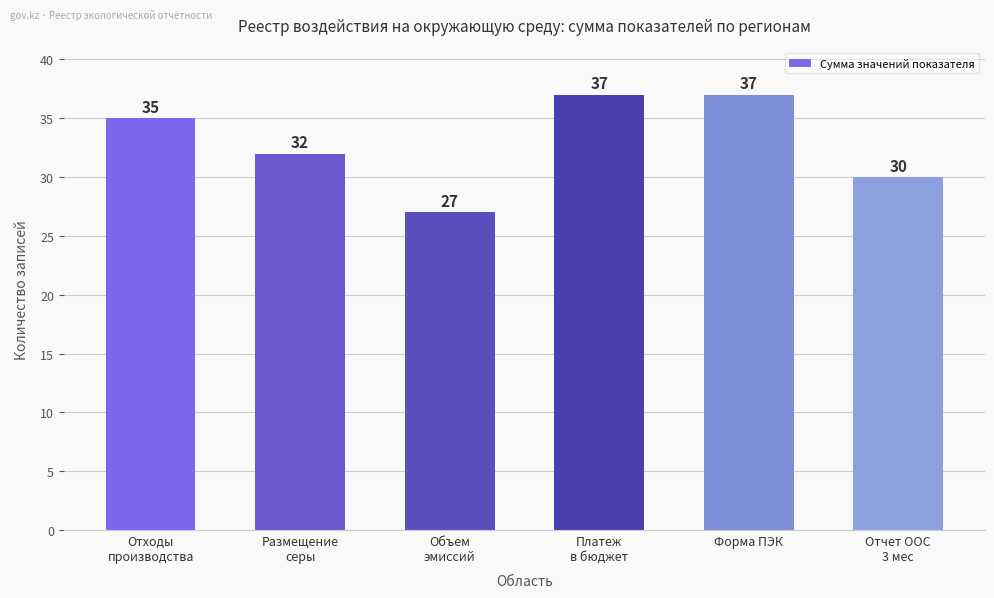

How many series are shown in this chart?

1